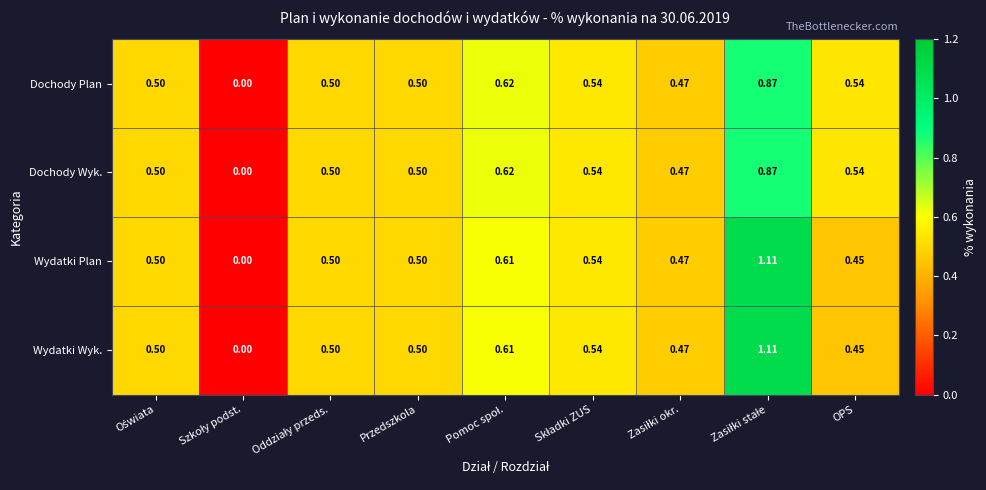

Which series has the widest spread of values?

Wydatki Plan